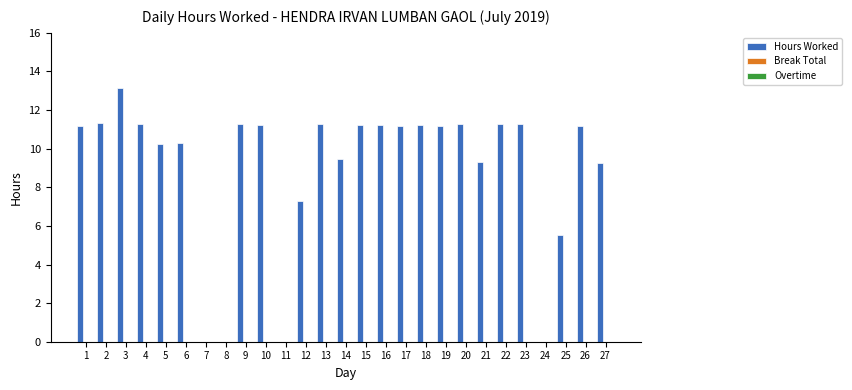

What is the greatest value displayed?

13.2